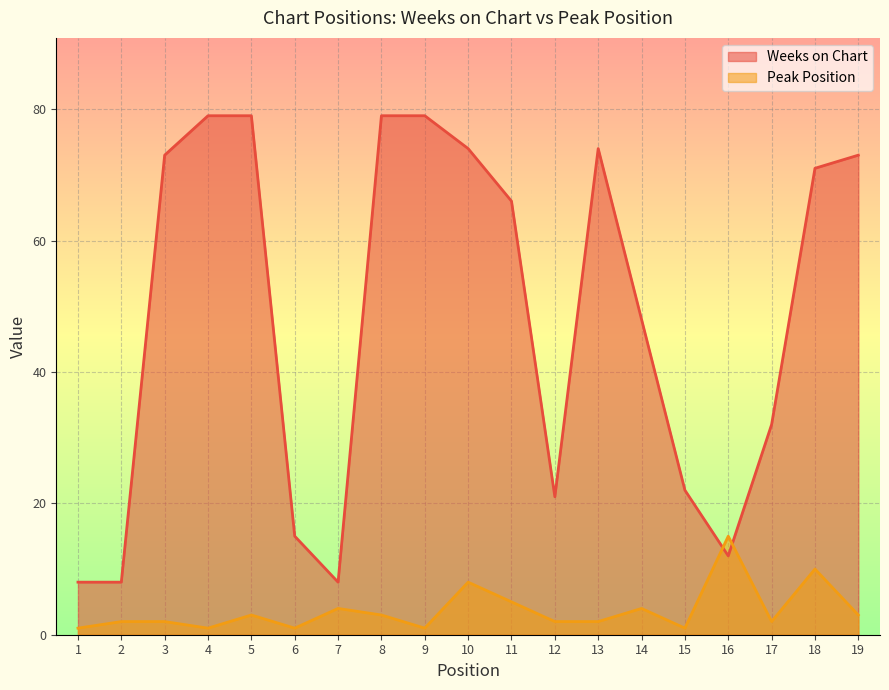

Where is the first local minimum for Weeks on Chart?

7